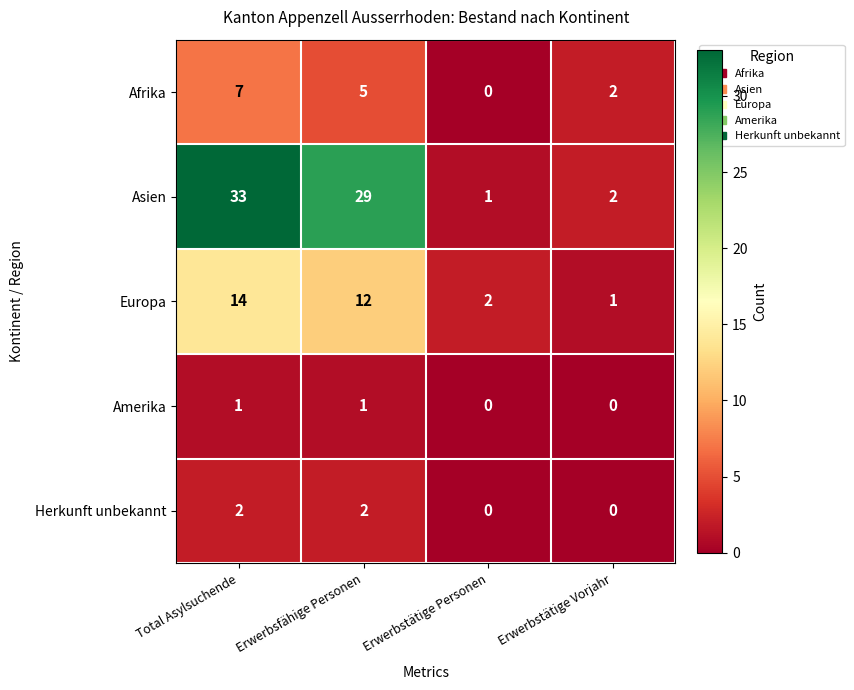

Where does the Asien series first go above 29?

Total Asylsuchende